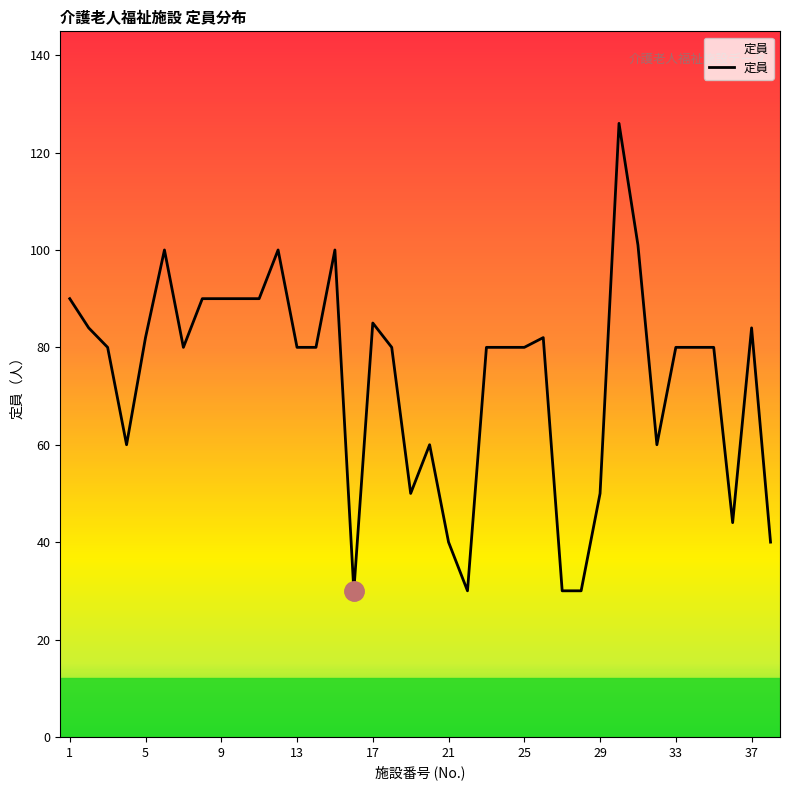

What is the smallest value displayed?

30